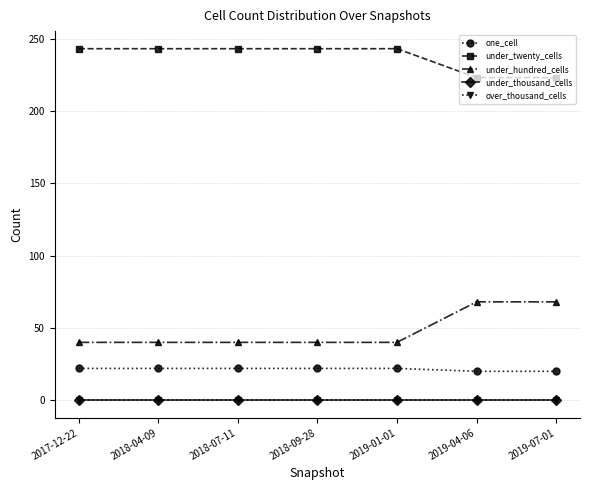

Is this an area chart (filled region under the line)?

No